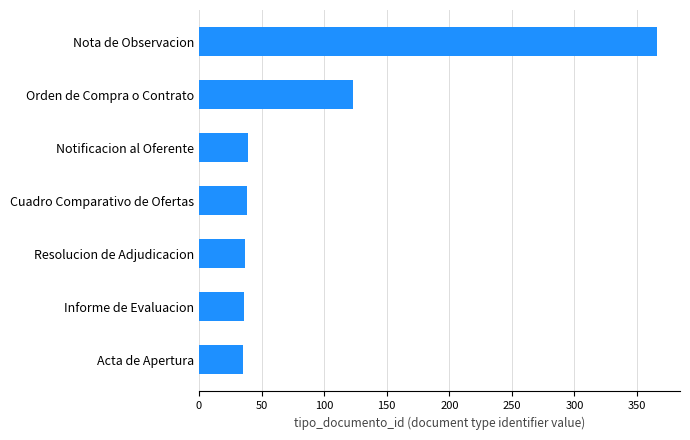

Approximately how many times larger is the value at Resolucion de Adjudicacion compared to Informe de Evaluacion?

1.0